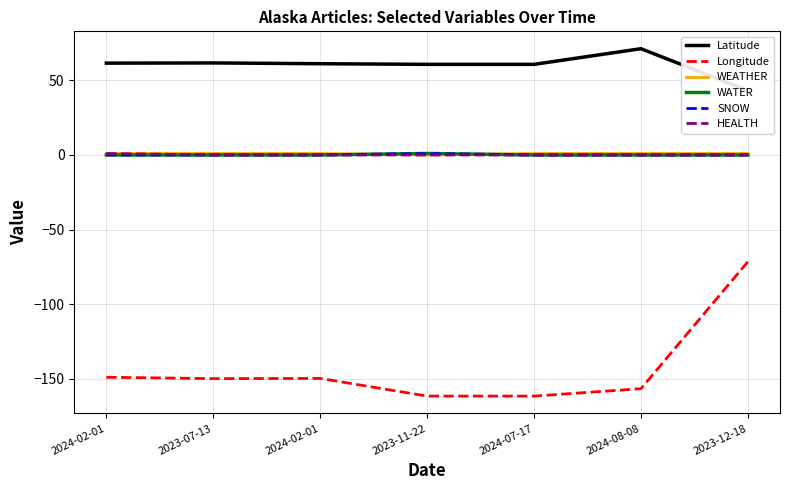

Which label corresponds to the largest value in the chart?

2024-08-08